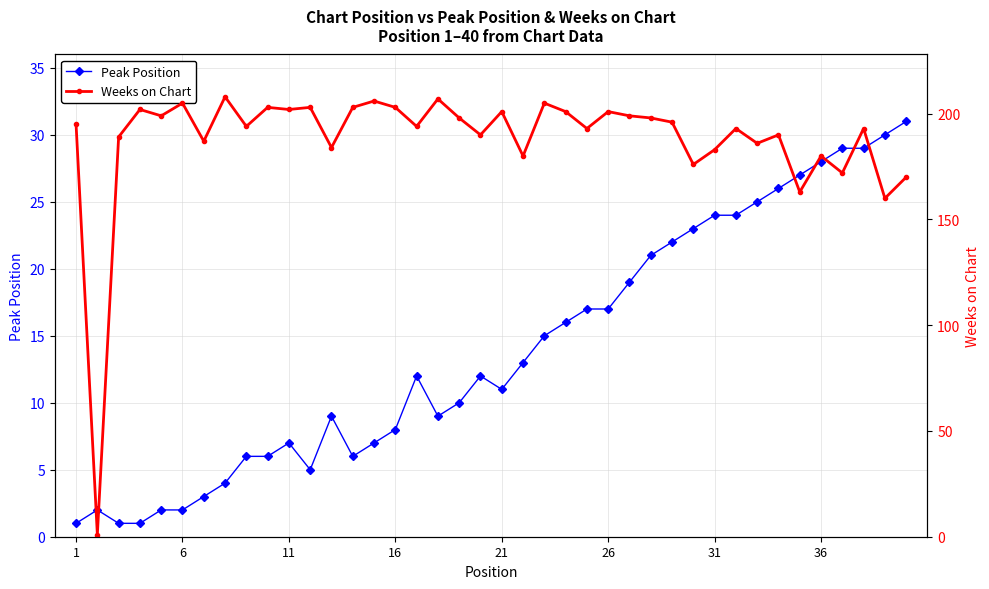

True or false: Peak Position has more than 0 interior local peaks.

True